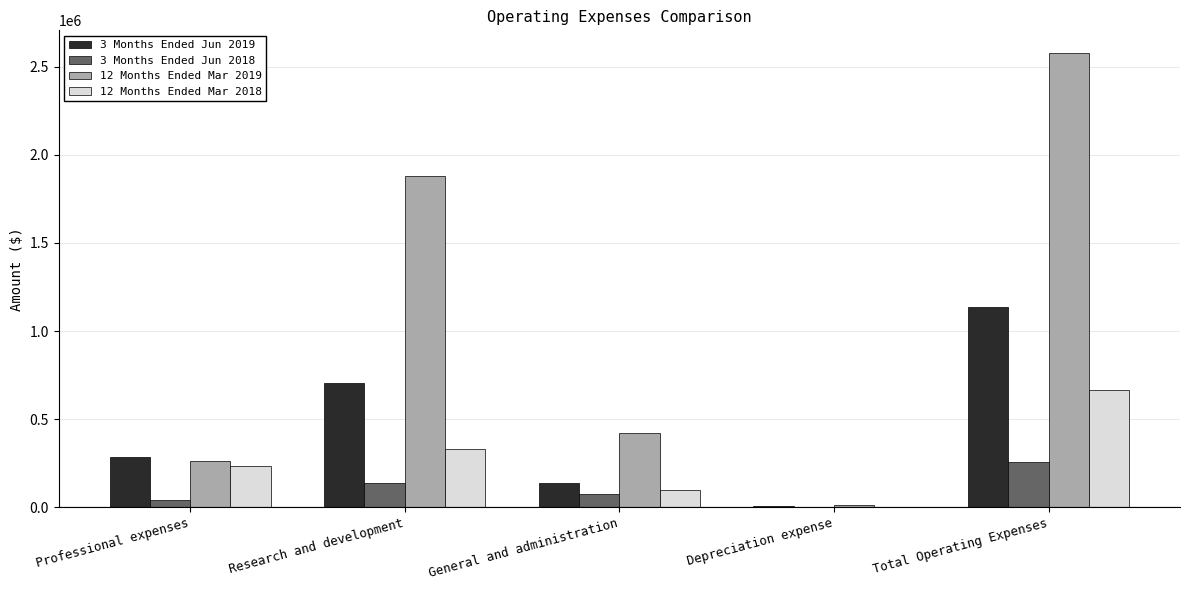

Is it true that 12 Months Ended Mar 2019 equals 205287 at General and administration?

False